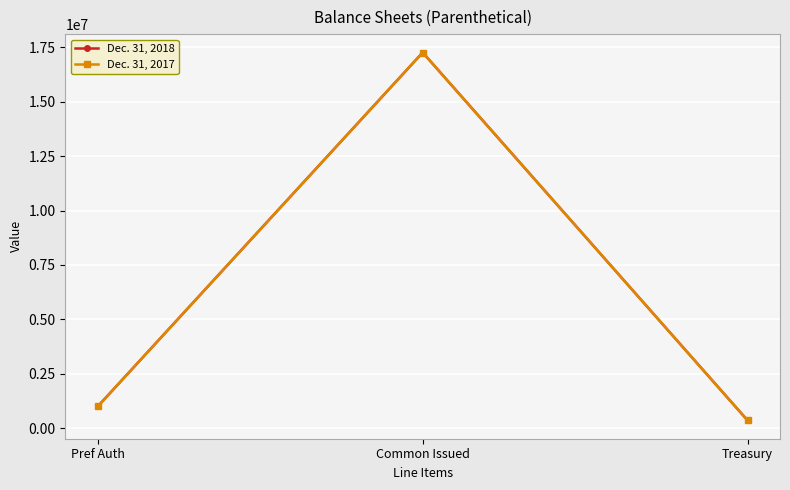

Does the chart have visible grid lines?

Yes